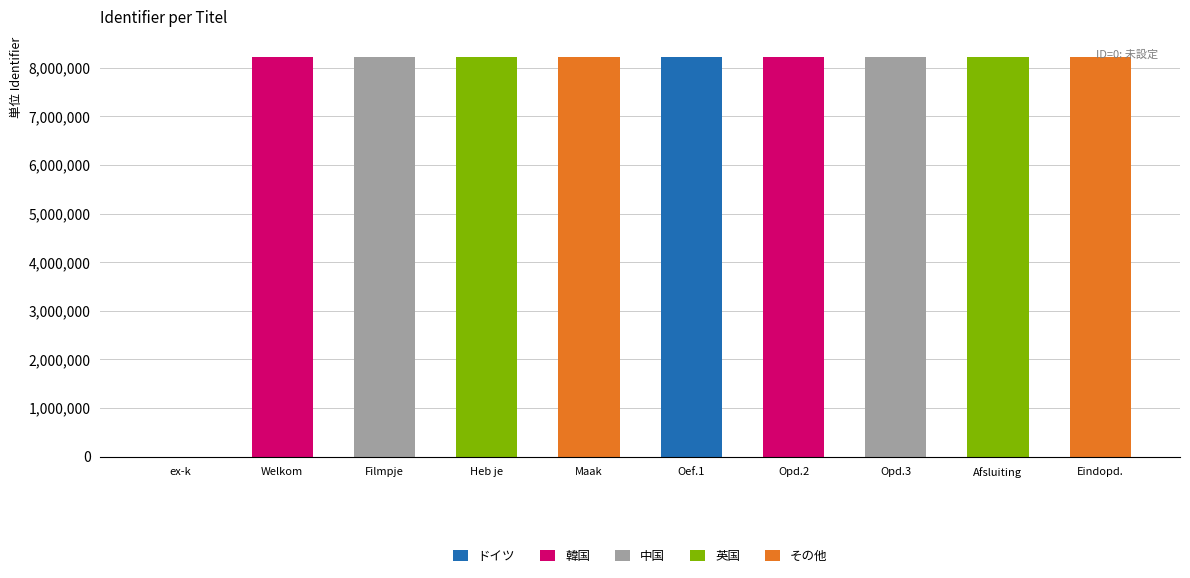

Reading right to left, extract all data points from this chart.

8228210	8228207	8228052	8228050	8228040	8228039	8228038	8228035	8228031	0